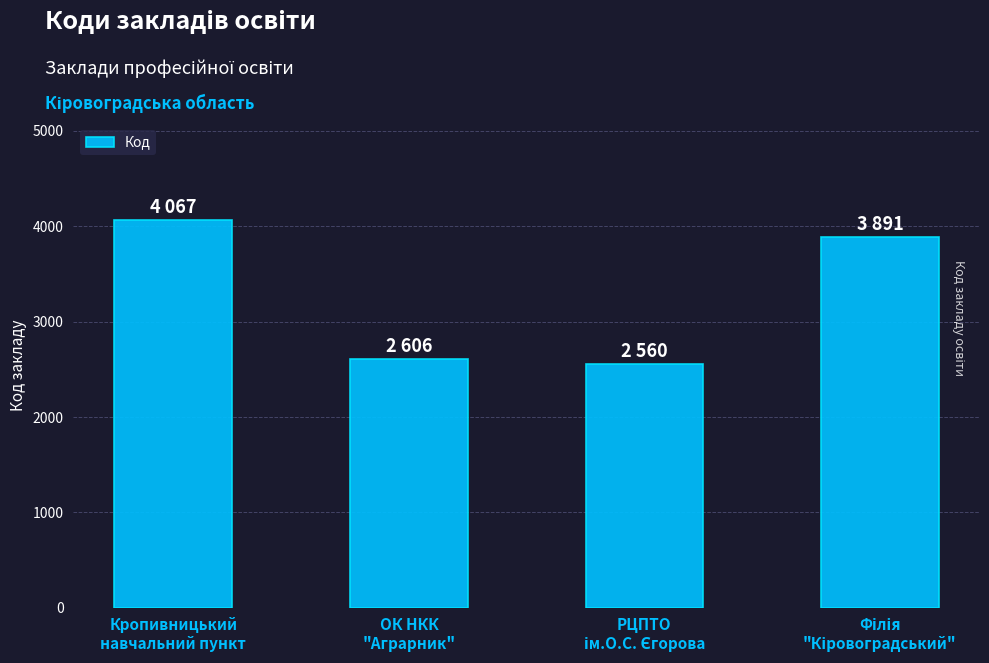

What is the average value?

3281